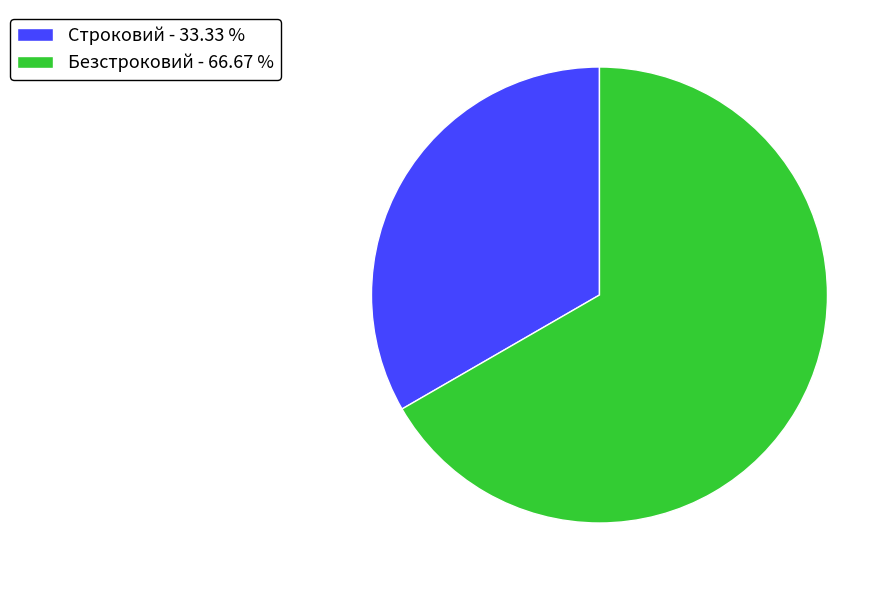

Does any single category account for the majority?

Yes